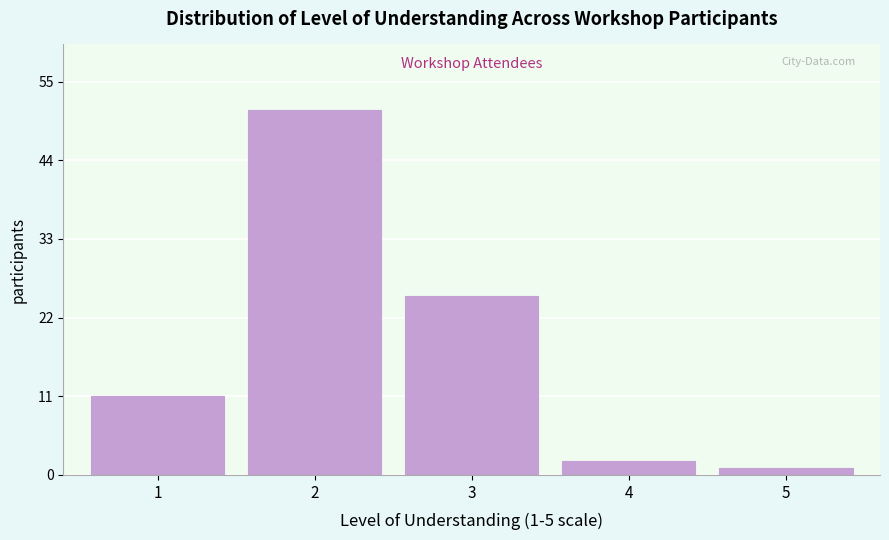

Reading left to right, what are all the values shown in this chart?

11	51	25	2	1